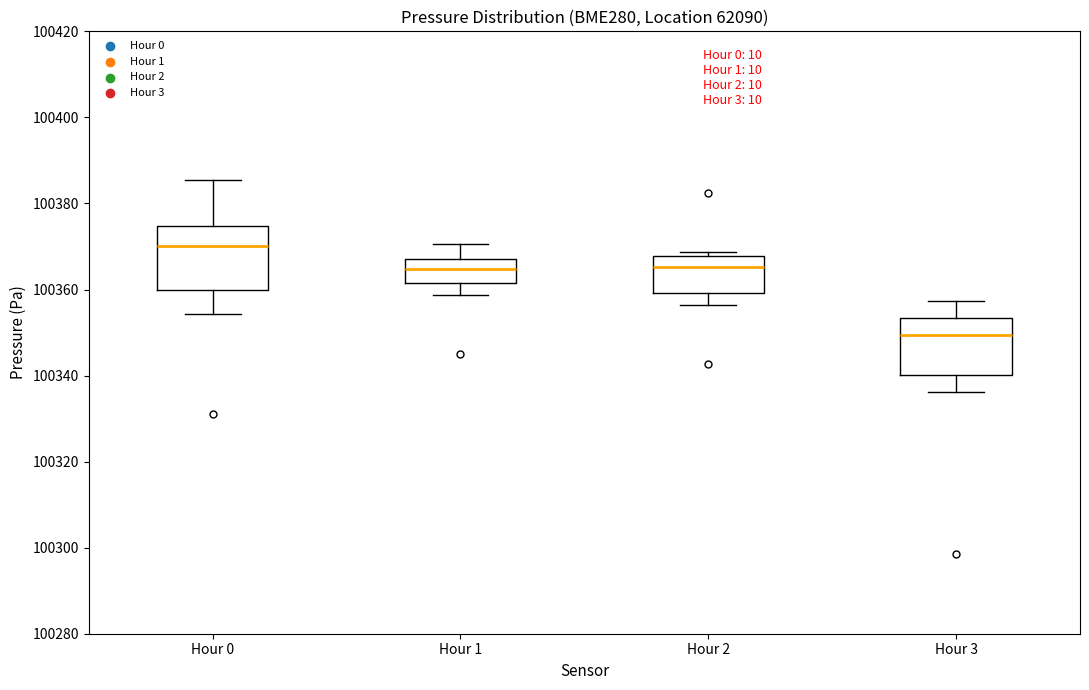

Reading left to right, transcribe this box plot: for each box, give where its median line is, the range the box spans, and where its two whiskers end, as read against the y-axis. The values are not printed on the chart, so give them approximately, as read against the axis.

Hour 0: median 100370, box 100360 to 100374, whiskers 100354 to 100386
Hour 1: median 100364, box 100362 to 100368, whiskers 100358 to 100370
Hour 2: median 100366, box 100360 to 100368, whiskers 100356 to 100368 (just above the box's upper edge)
Hour 3: median 100350, box 100340 to 100354, whiskers 100336 to 100358